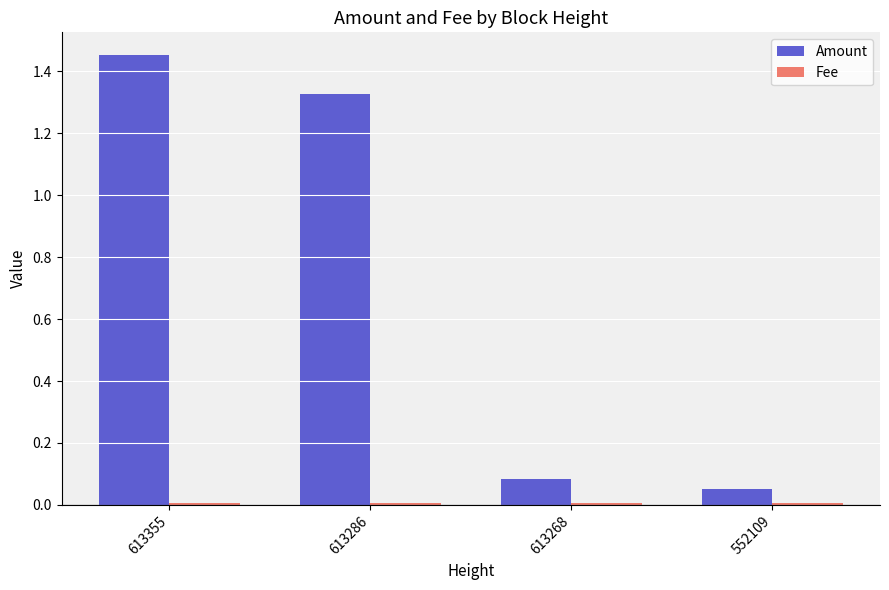

At which label does Amount first exceed 1?

613355